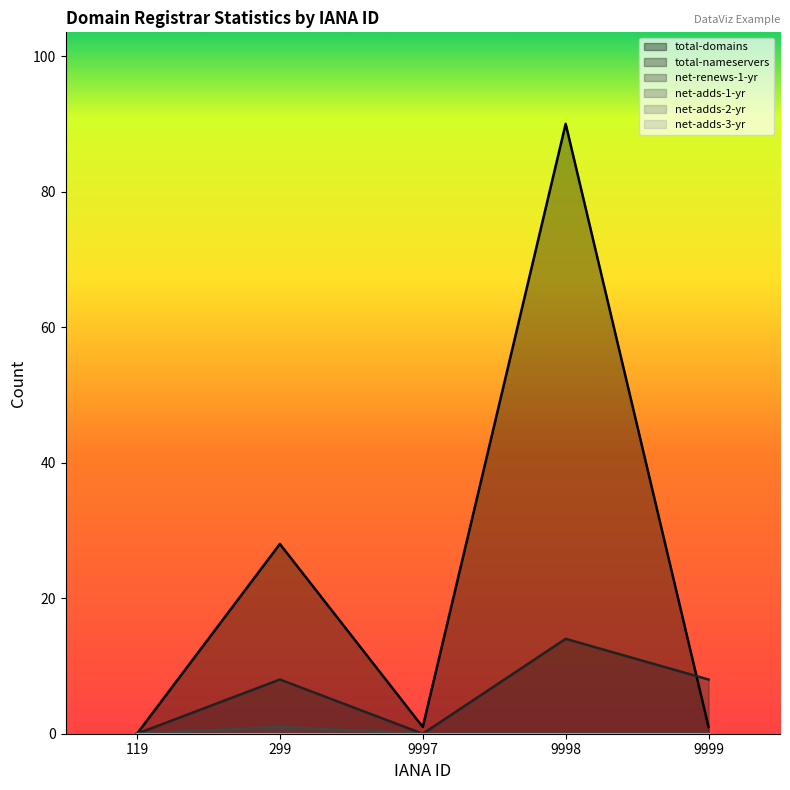

In total-nameservers, how many points are higher than both neighbors (excluding endpoints)?

2